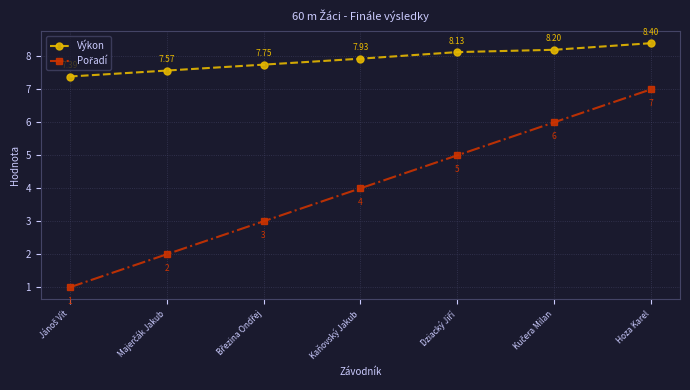

Which category has the highest value in the Výkon series?

Hoza Karel